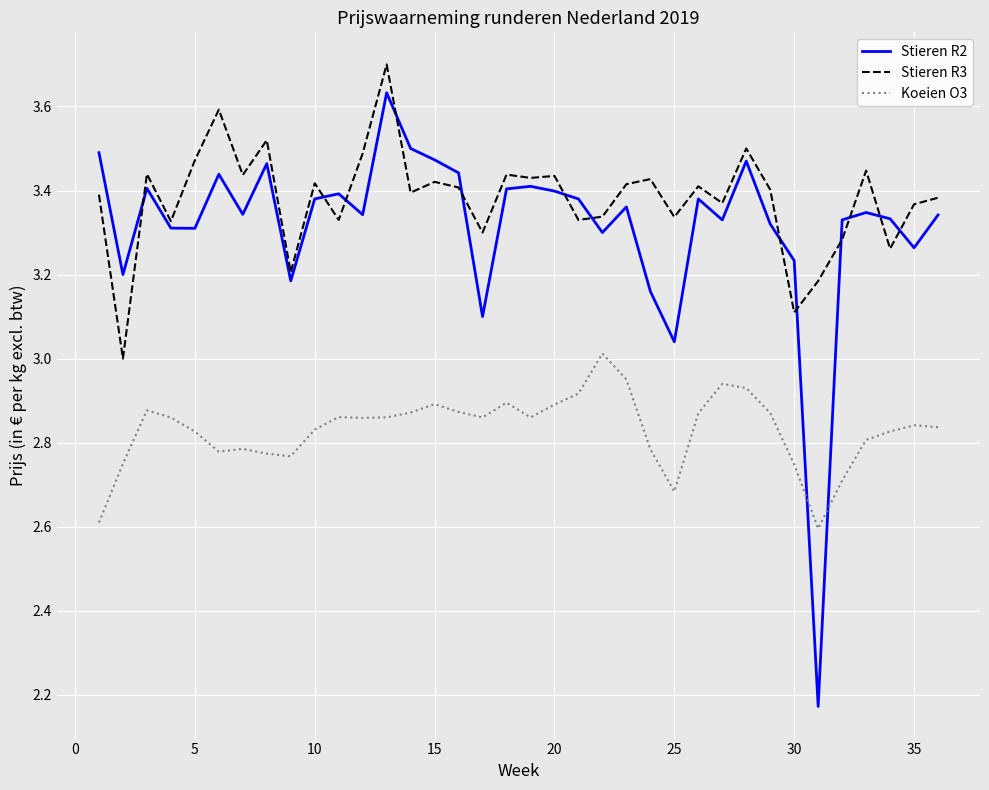

What is the maximum value shown in the chart?

3.7